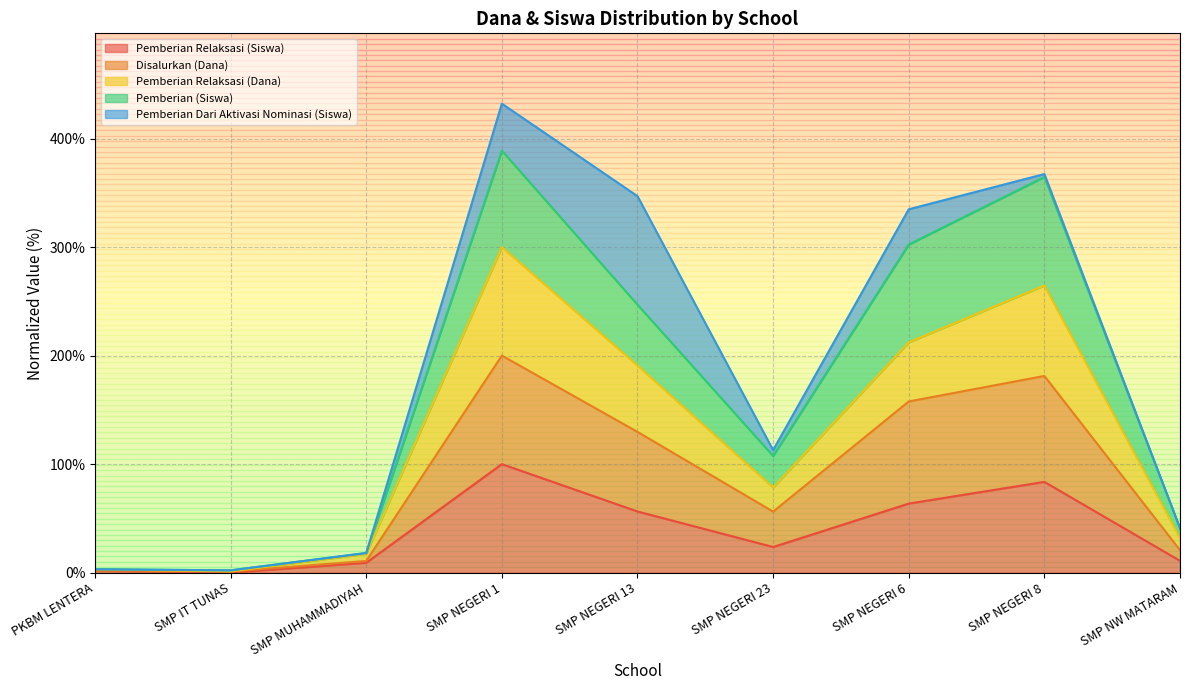

True or false: Pemberian (Siswa) and Pemberian Relaksasi (Siswa) intersect in this chart.

False